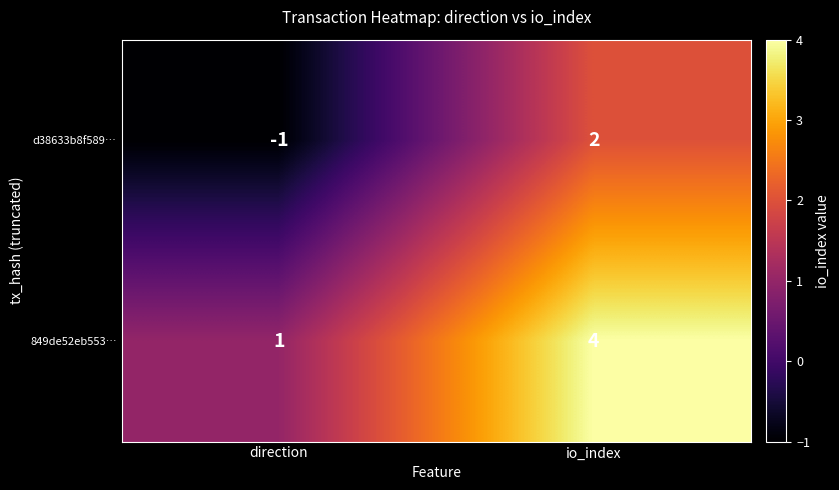

How many series are shown in this chart?

2